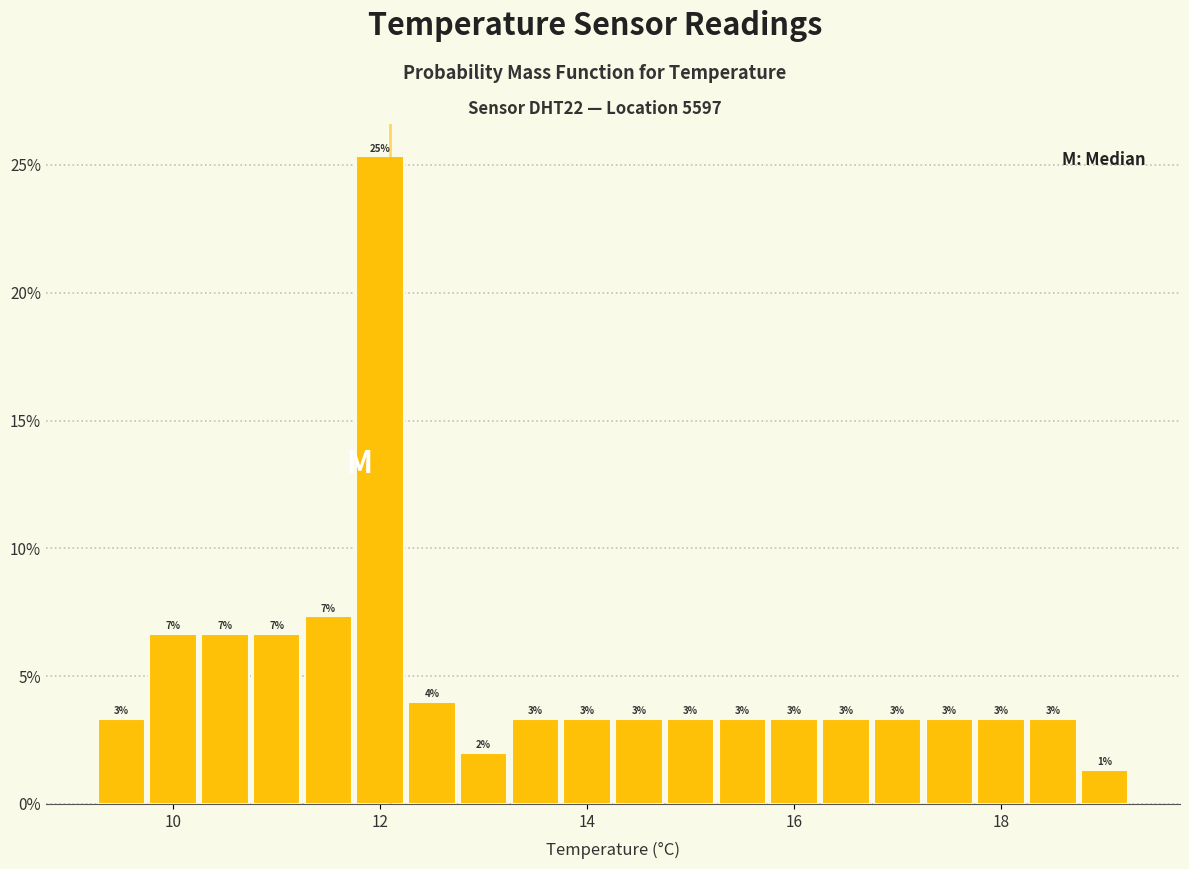

Read against the x-axis, roughly where is the centre of the tallest bar?

12.0